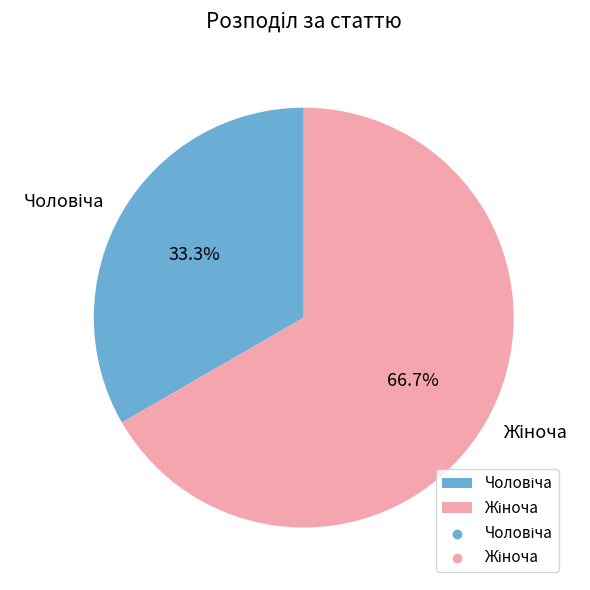

Is there any slice that represents more than half of the pie?

Yes